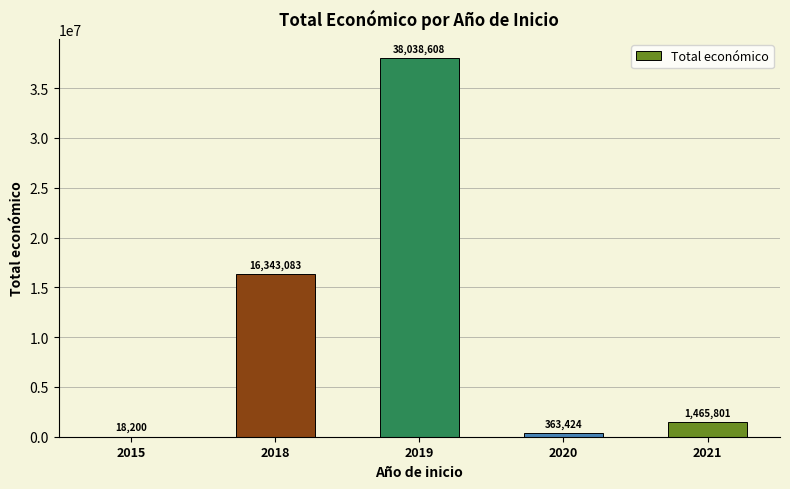

At which category does the chart reach its peak across all series?

2019